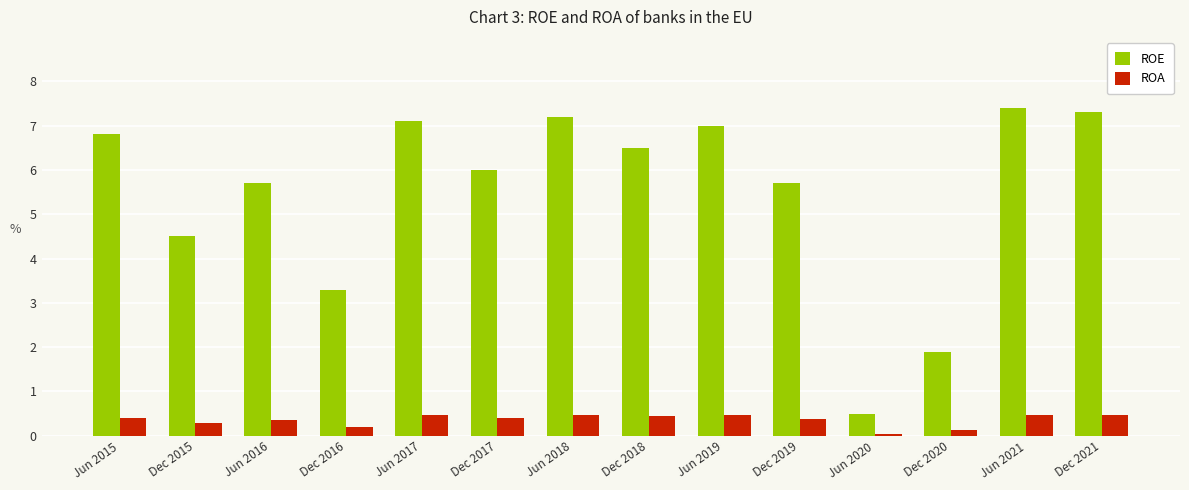

Count the number of data series in this chart.

2